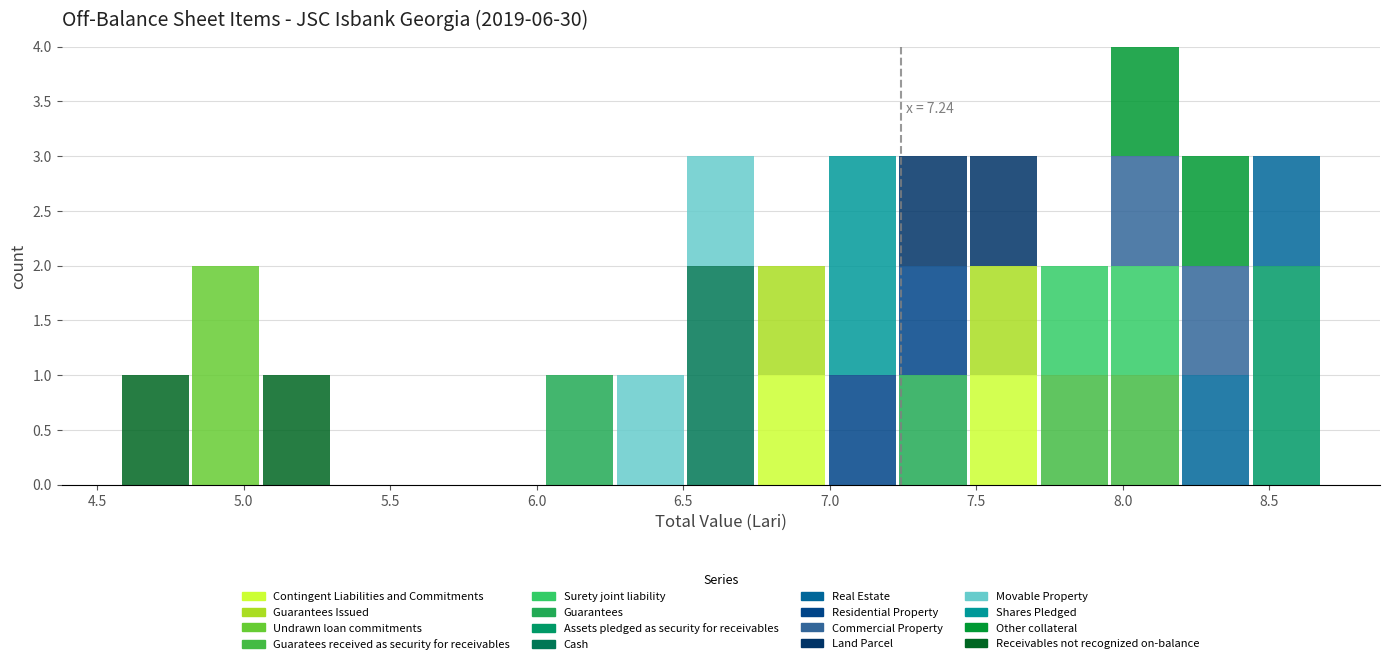

Which range on the x-axis has the tallest stacked bar (by total height)?

7.95 to 8.20